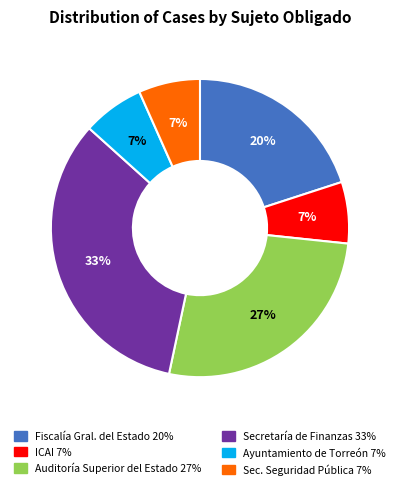

To the nearest percent, what is the average slice percentage?

17%